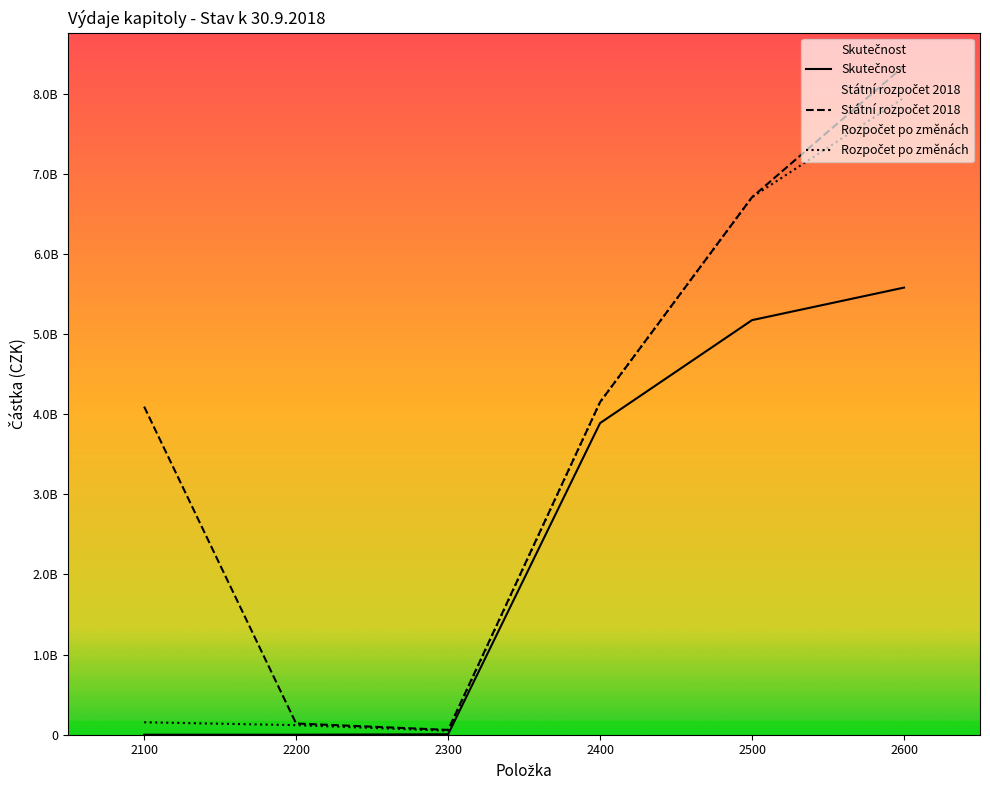

What is the difference between the Rozpočet po změnách values at 2100 and 2200?

35734961.0